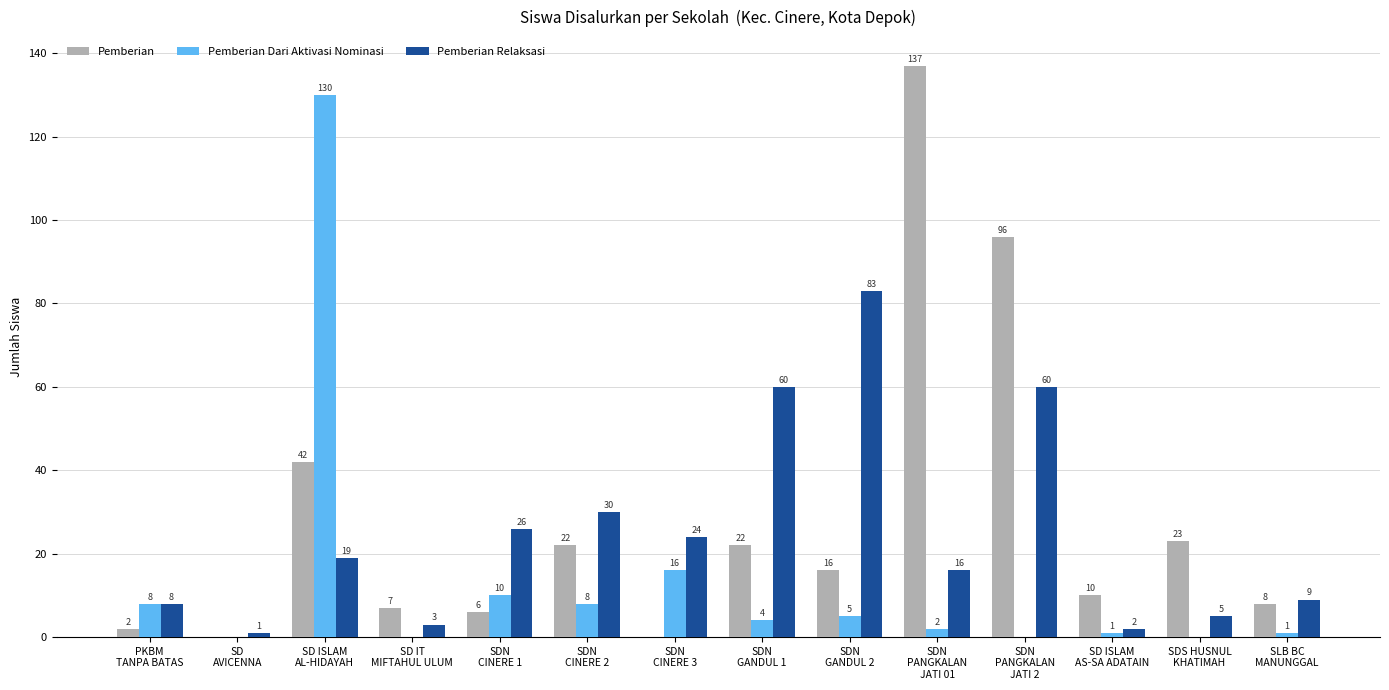

Which series has the largest total across all categories?

Pemberian